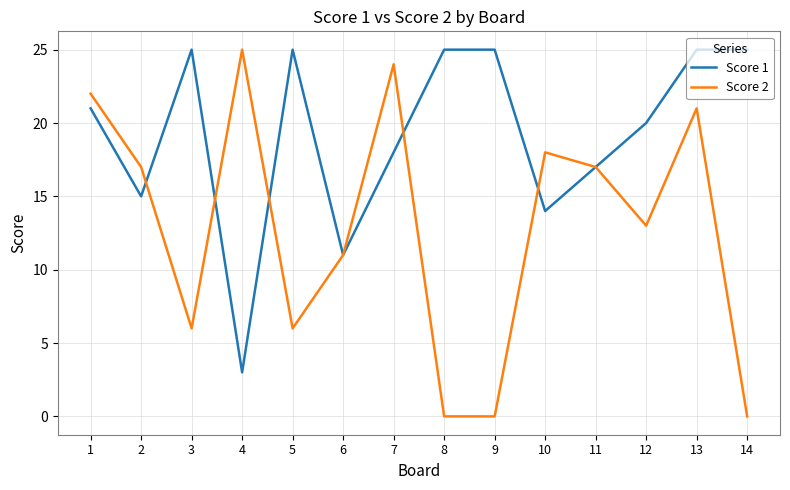

What is the difference between the highest and lowest values at 2?

2